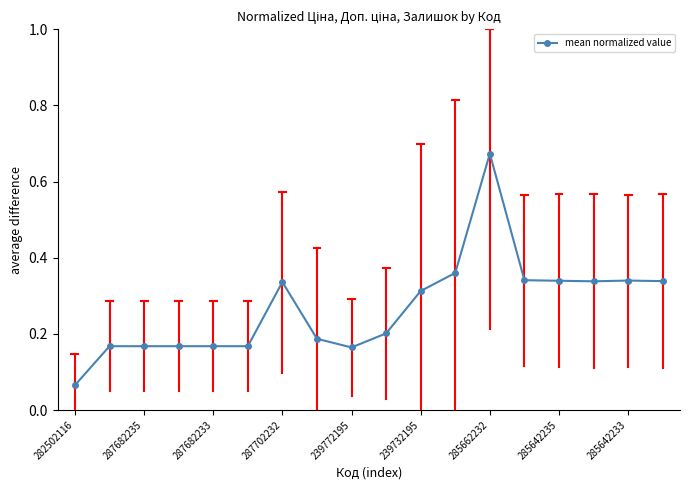

True or false: the data has more than 1 interior local peaks.

True